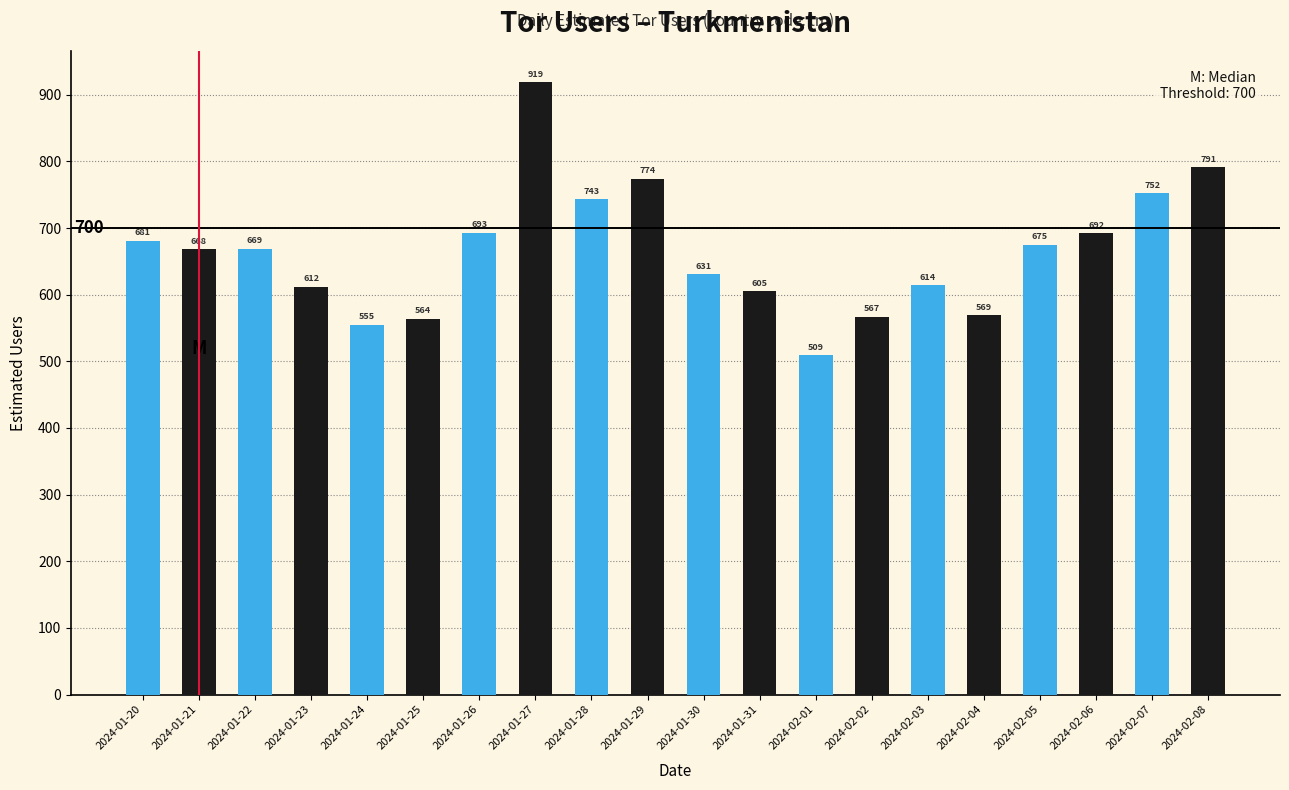

Reading right to left, extract all data points from this chart.

2024-02-08=791	2024-02-07=752	2024-02-06=692	2024-02-05=675	2024-02-04=569	2024-02-03=614	2024-02-02=567	2024-02-01=509	2024-01-31=605	2024-01-30=631	2024-01-29=774	2024-01-28=743	2024-01-27=919	2024-01-26=693	2024-01-25=564	2024-01-24=555	2024-01-23=612	2024-01-22=669	2024-01-21=668	2024-01-20=681